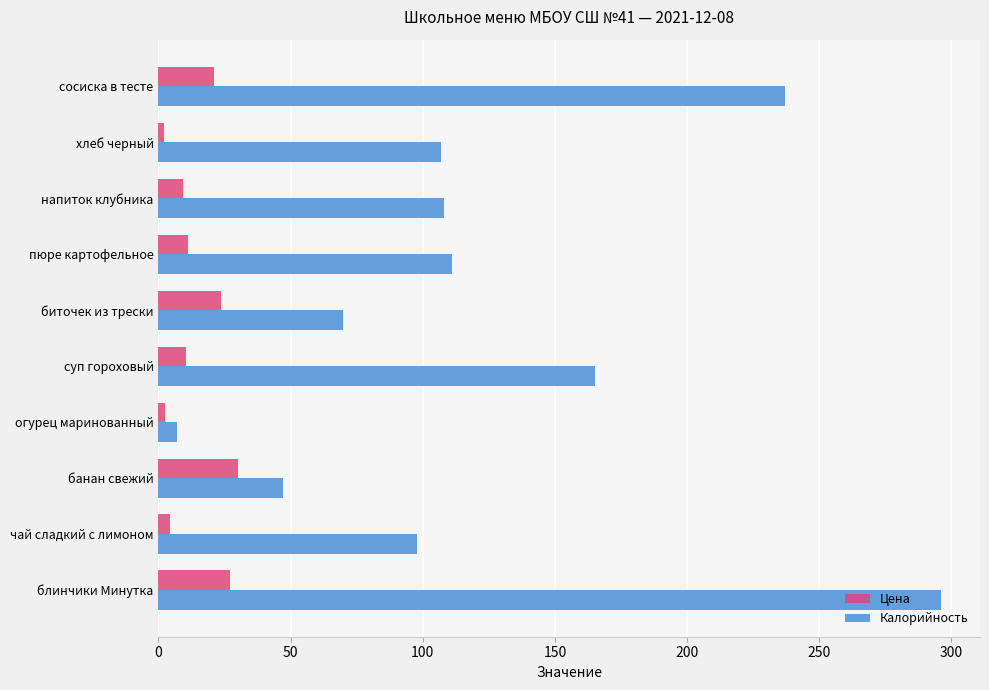

Which series has the largest total across all categories?

Калорийность